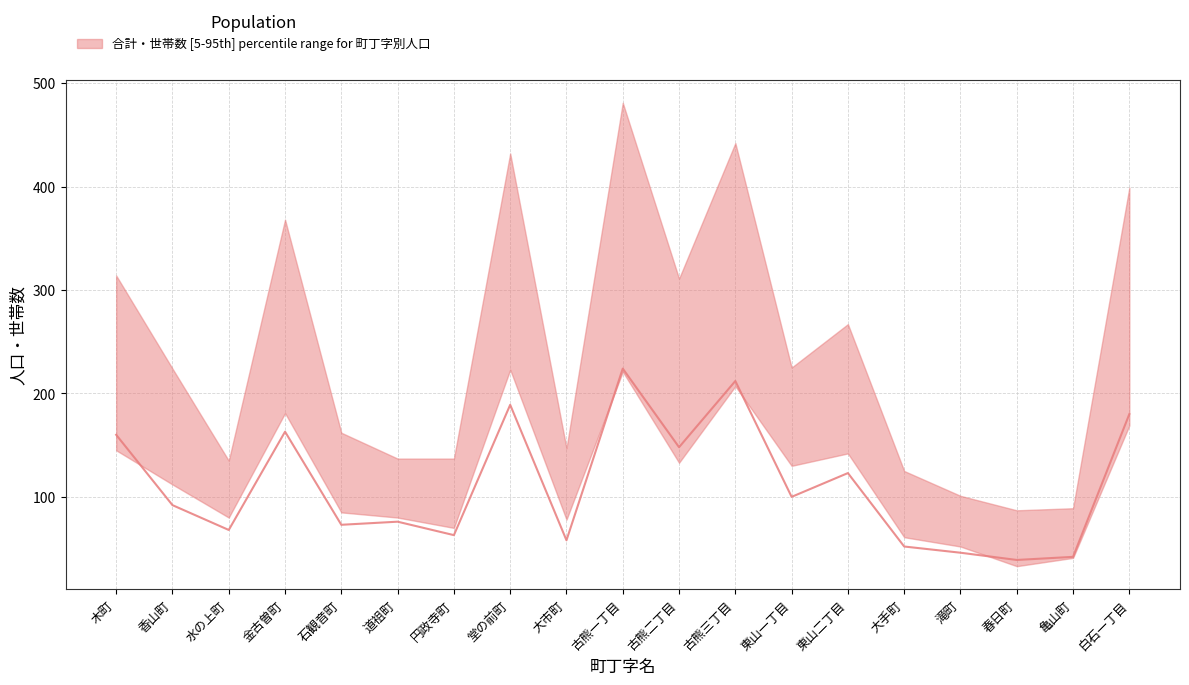

Reading right to left, extract all data points from this chart.

白石一丁目=180	亀山町=42	春日町=39	滝町=46	大手町=52	東山二丁目=123	東山一丁目=100	古熊三丁目=212	古熊二丁目=148	古熊一丁目=224	大市町=58	堂の前町=189	円政寺町=63	道祖町=76	石観音町=73	金古曽町=163	水の上町=68	香山町=92	木町=160